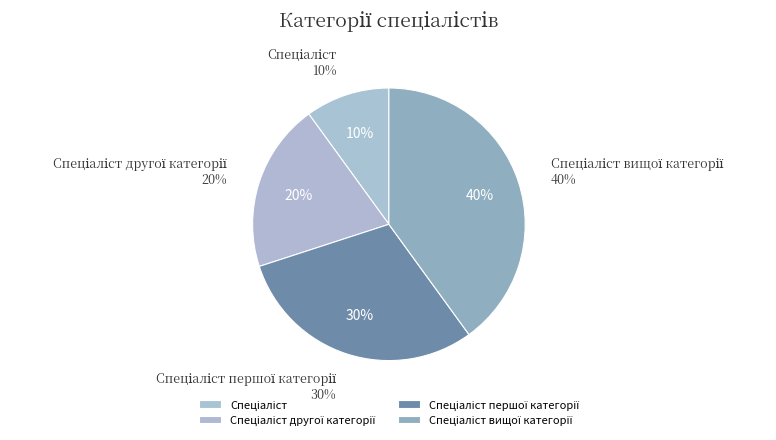

Which slice is the smallest?

Спеціаліст